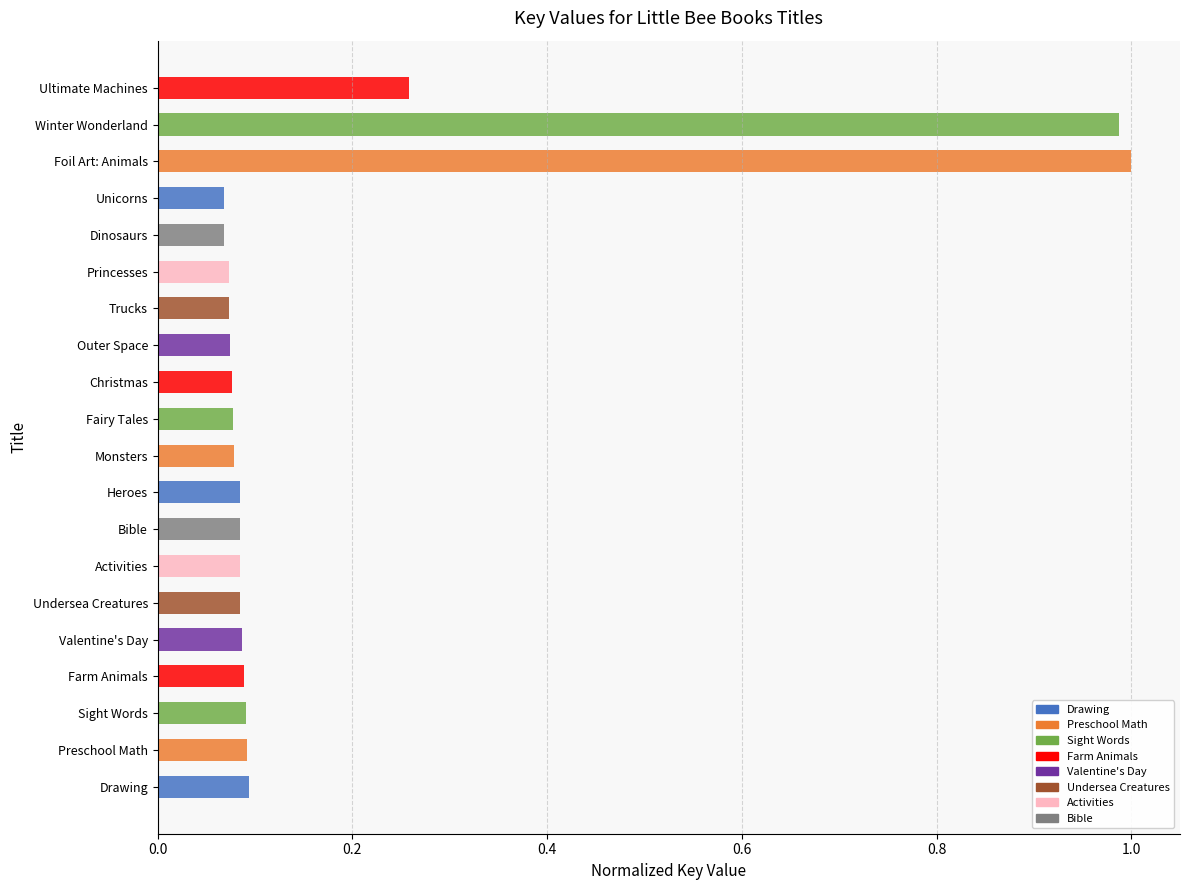

What is the sum of all values?

3.6